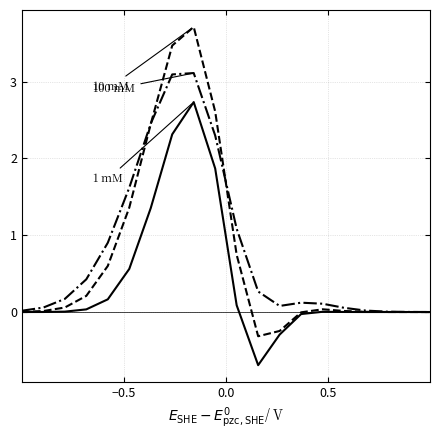

What is the minimum value shown in the chart?

-0.7